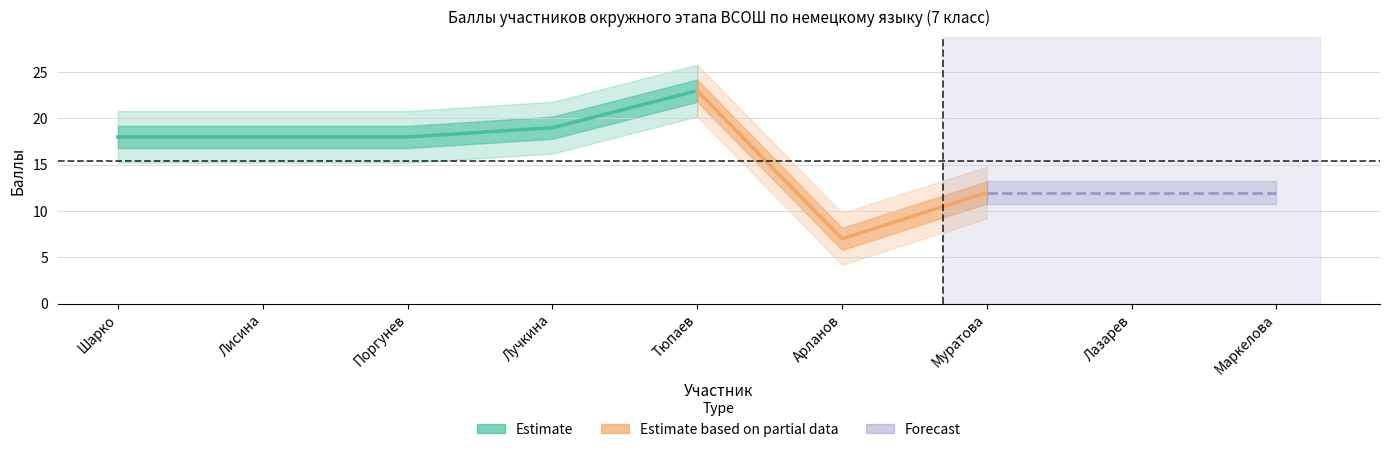

Which category has the lowest value across all series?

Арланов